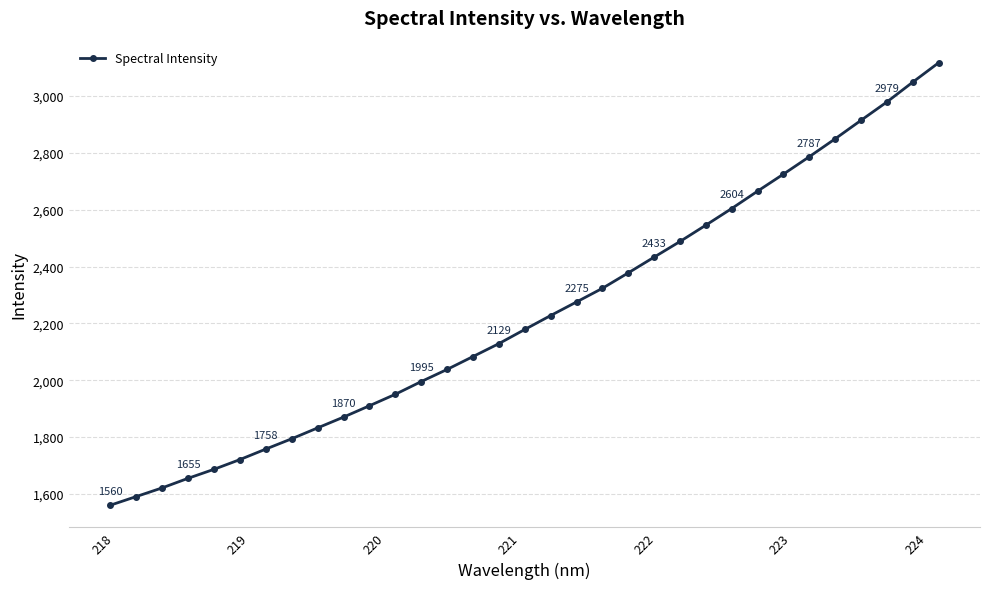

What is the sum of all values?

73739.1